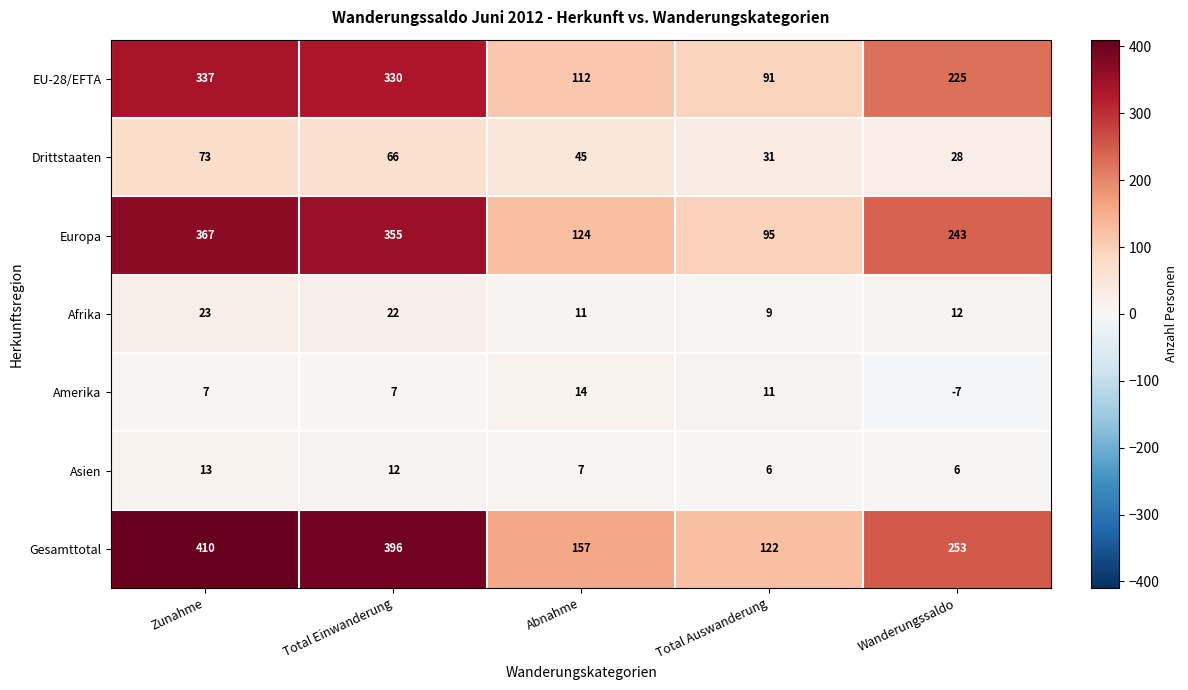

Between Total Auswanderung and Wanderungssaldo, which series saw the biggest shift?

Europa